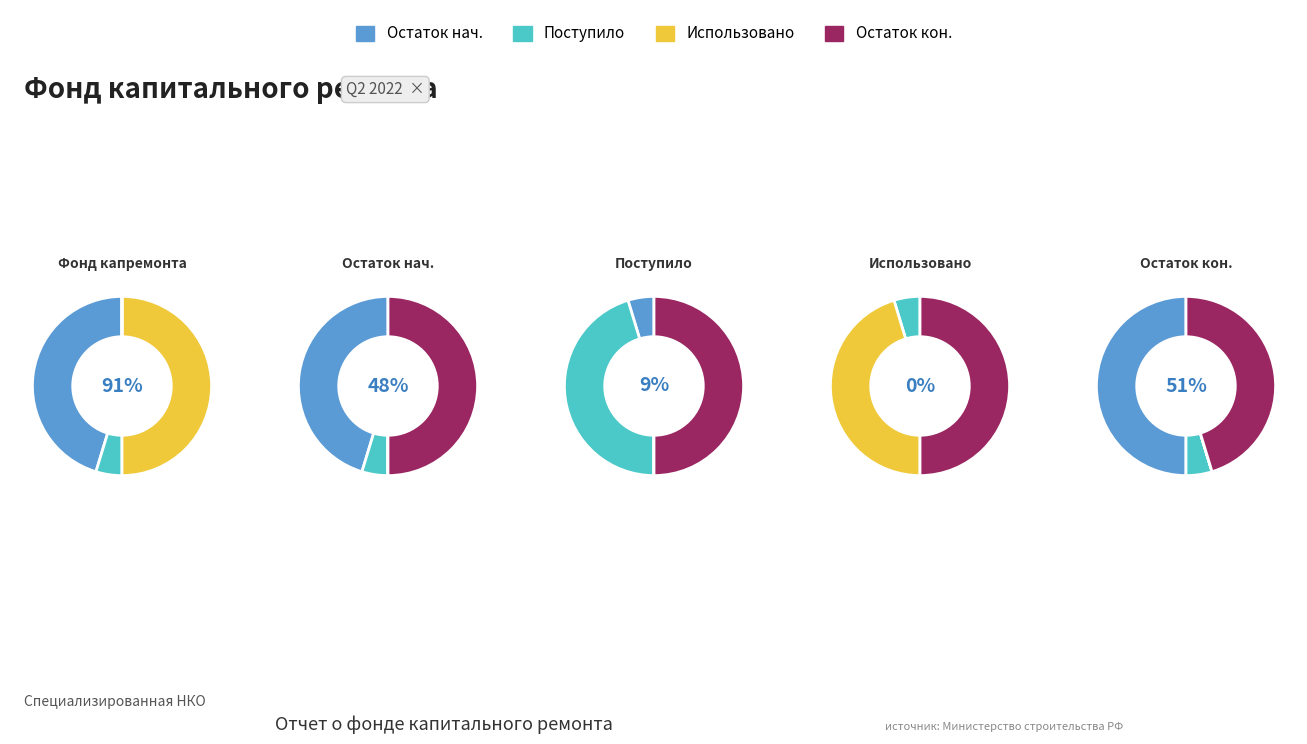

How many segments does this pie chart have?

4